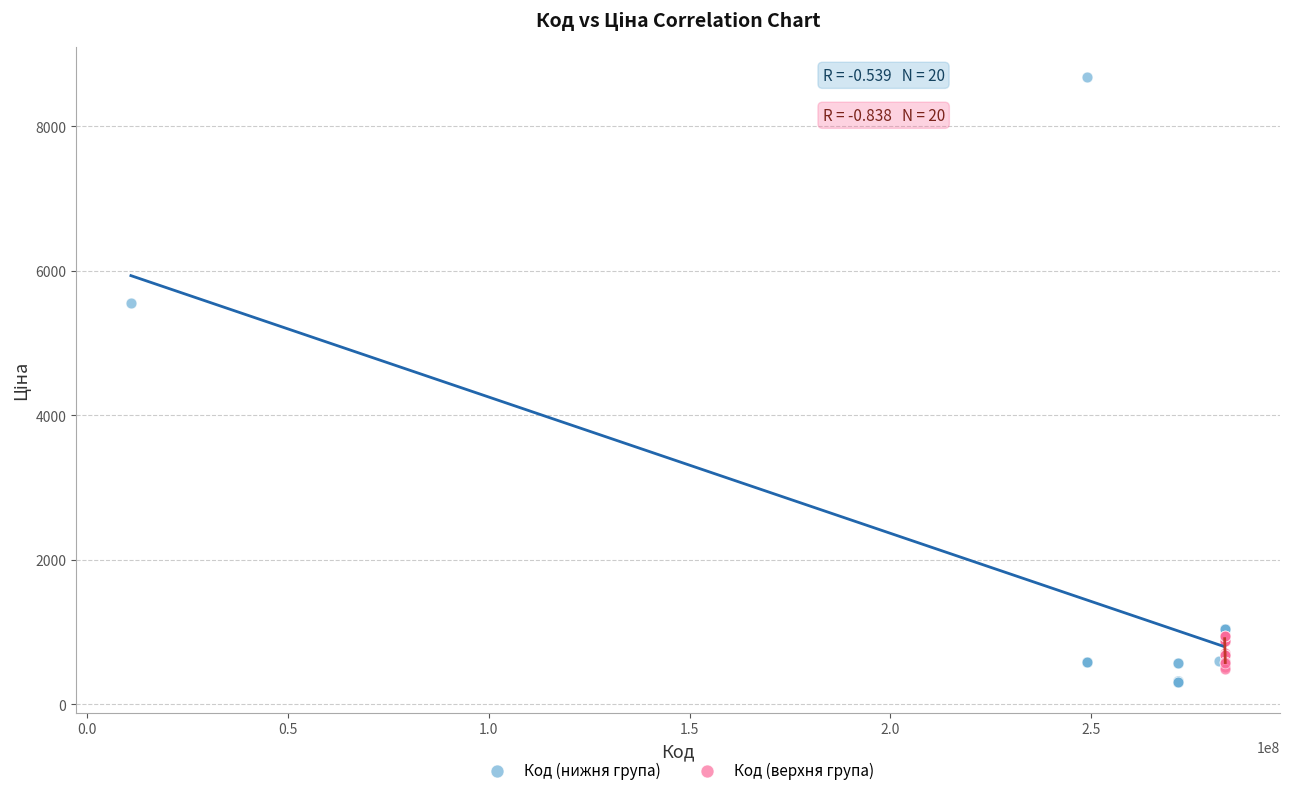

Which series reaches the maximum Y coordinate?

Код (нижня група)